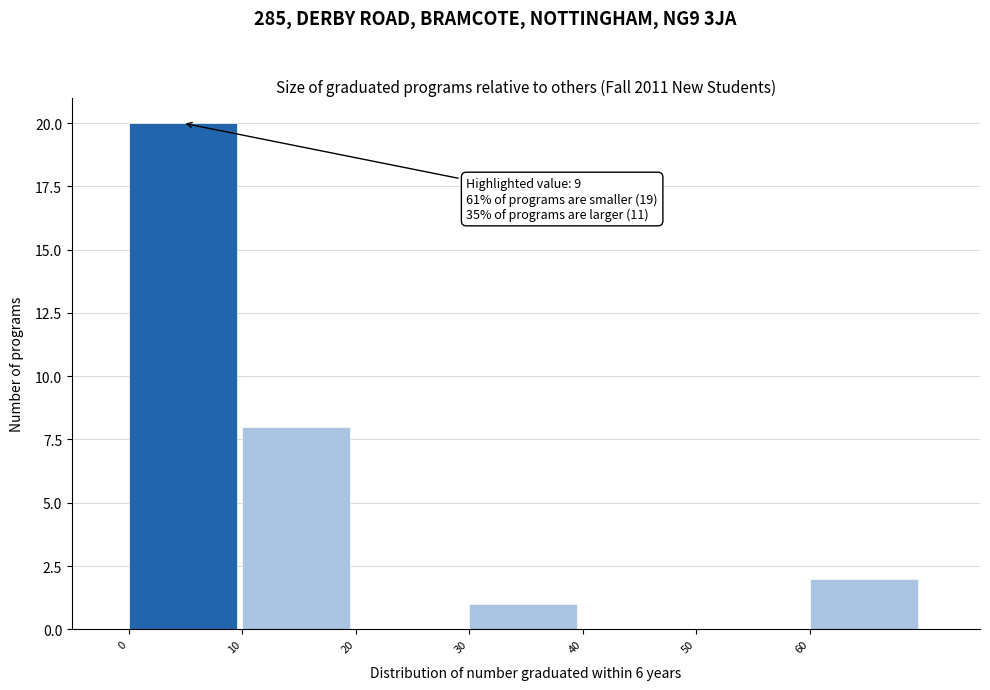

Over which range of the x-axis is the bar tallest?

0 to 10